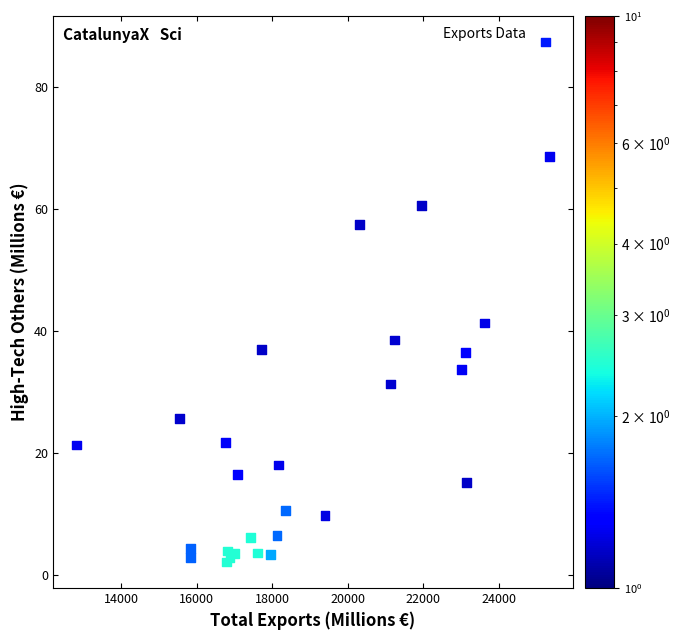

What Y value in the scatter plot is closest to 44?

41.3